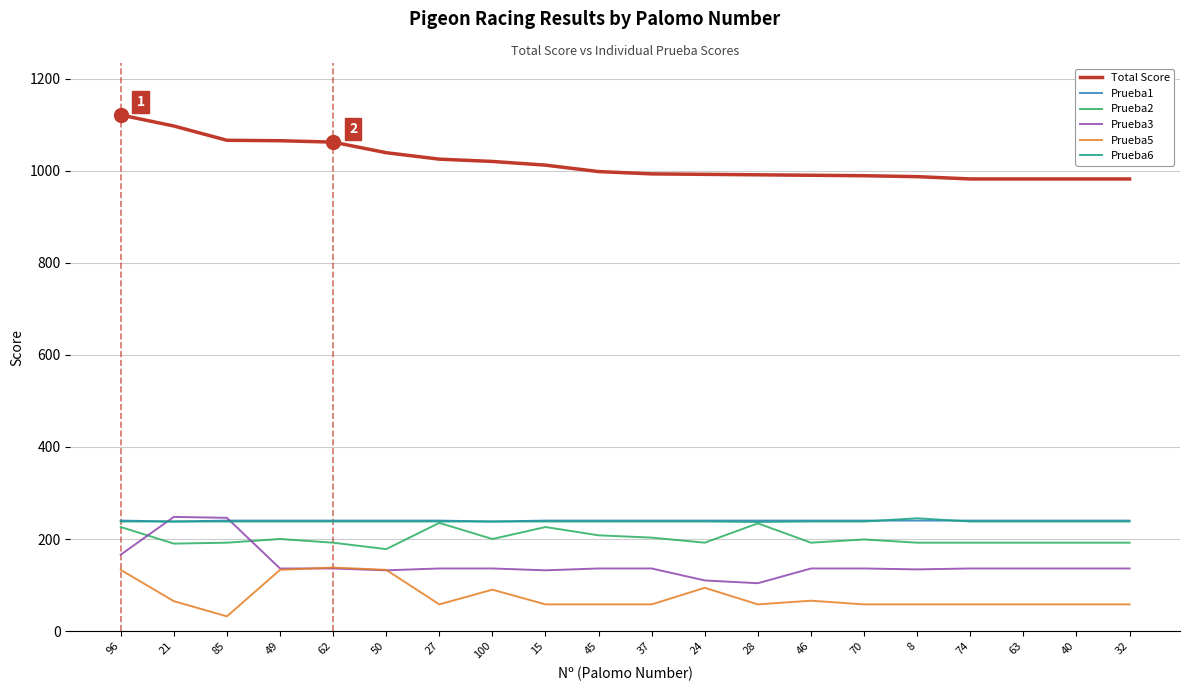

What is the difference between the highest and lowest values at 49?

932